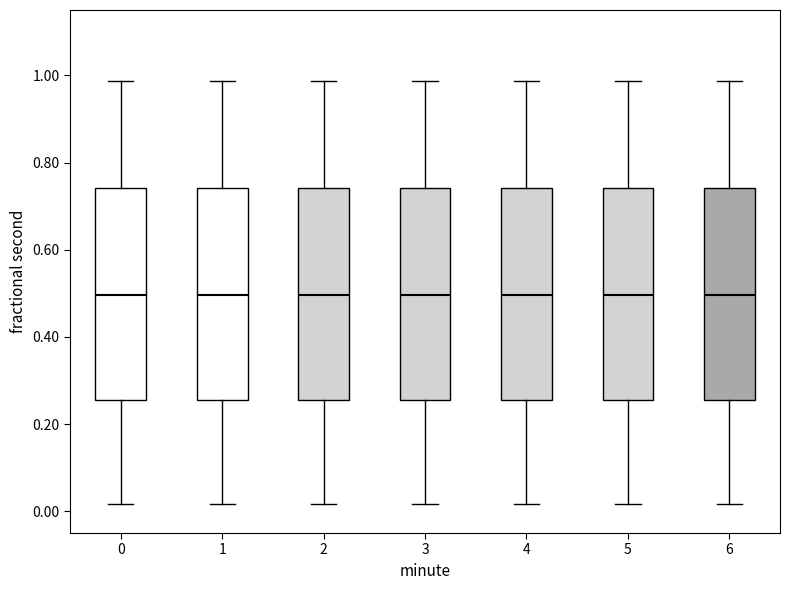

Reading left to right, read every box against the y-axis: the position of its median line, the range the box covers, and the ends of its whiskers. The values are not printed on the chart, so give them approximately, as read against the axis.

0: median 0.50, box 0.26 to 0.74, whiskers 0.02 to 0.98
1: median 0.50, box 0.26 to 0.74, whiskers 0.02 to 0.98
2: median 0.50, box 0.26 to 0.74, whiskers 0.02 to 0.98
3: median 0.50, box 0.26 to 0.74, whiskers 0.02 to 0.98
4: median 0.50, box 0.26 to 0.74, whiskers 0.02 to 0.98
5: median 0.50, box 0.26 to 0.74, whiskers 0.02 to 0.98
6: median 0.50, box 0.26 to 0.74, whiskers 0.02 to 0.98